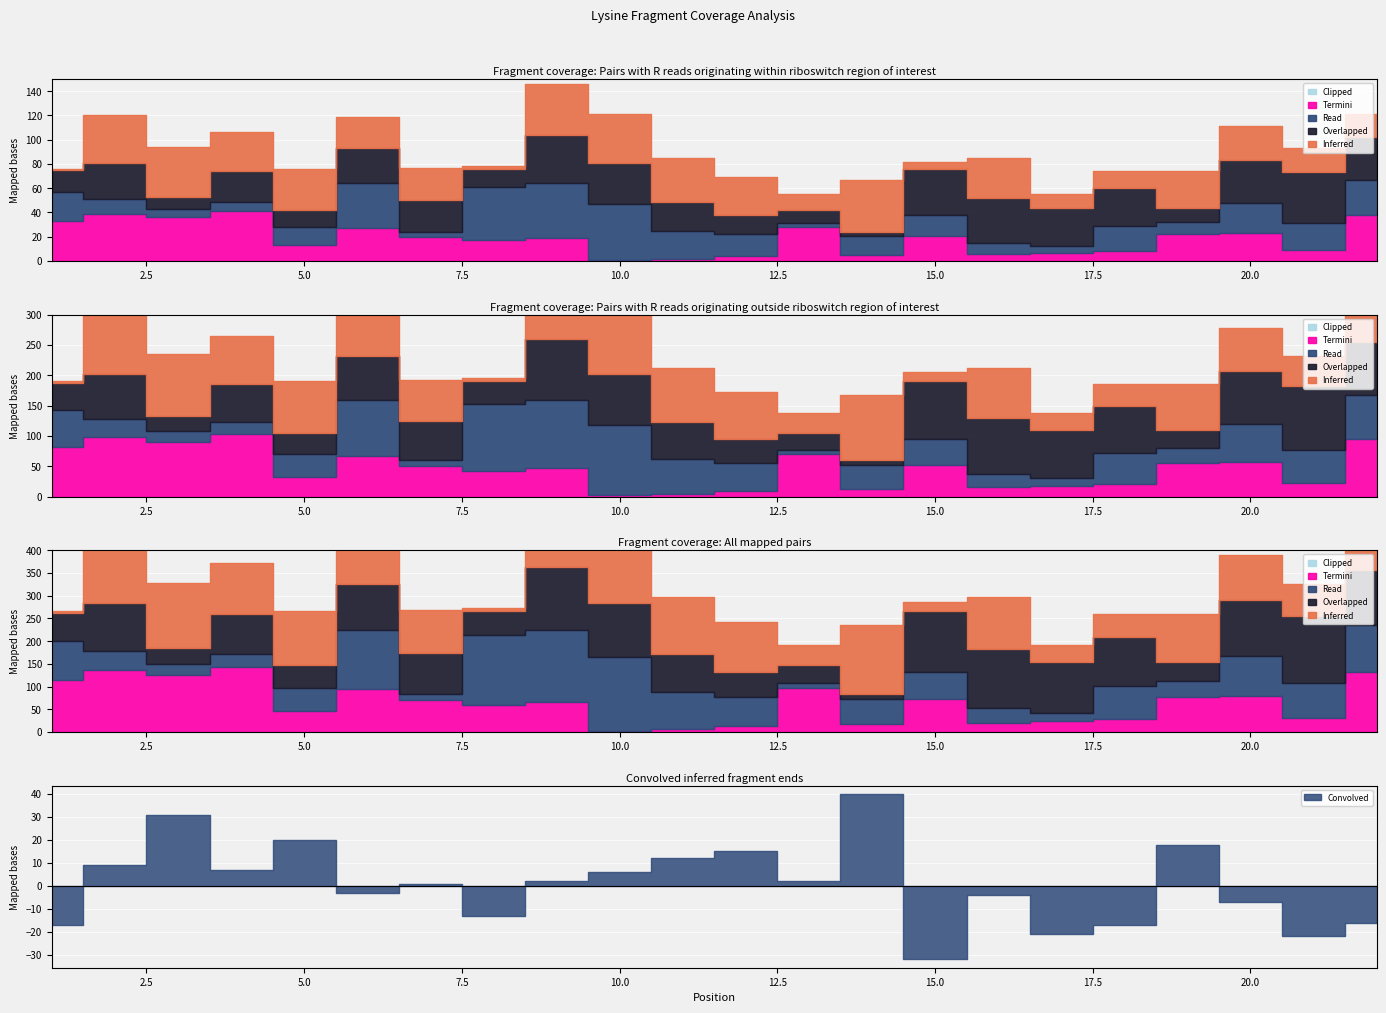

The value of Termini at 12 is 7. True or false?

False